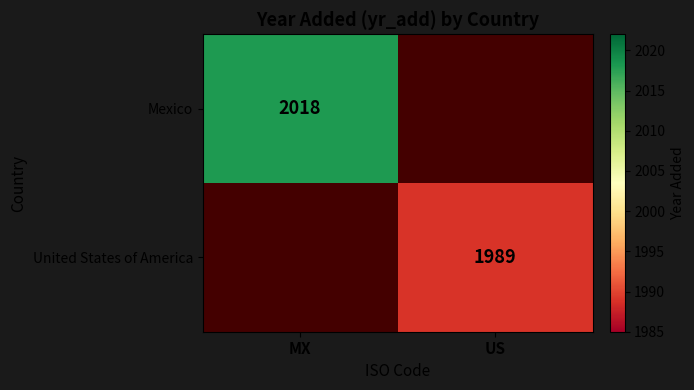

How many distinct data groups are displayed?

2